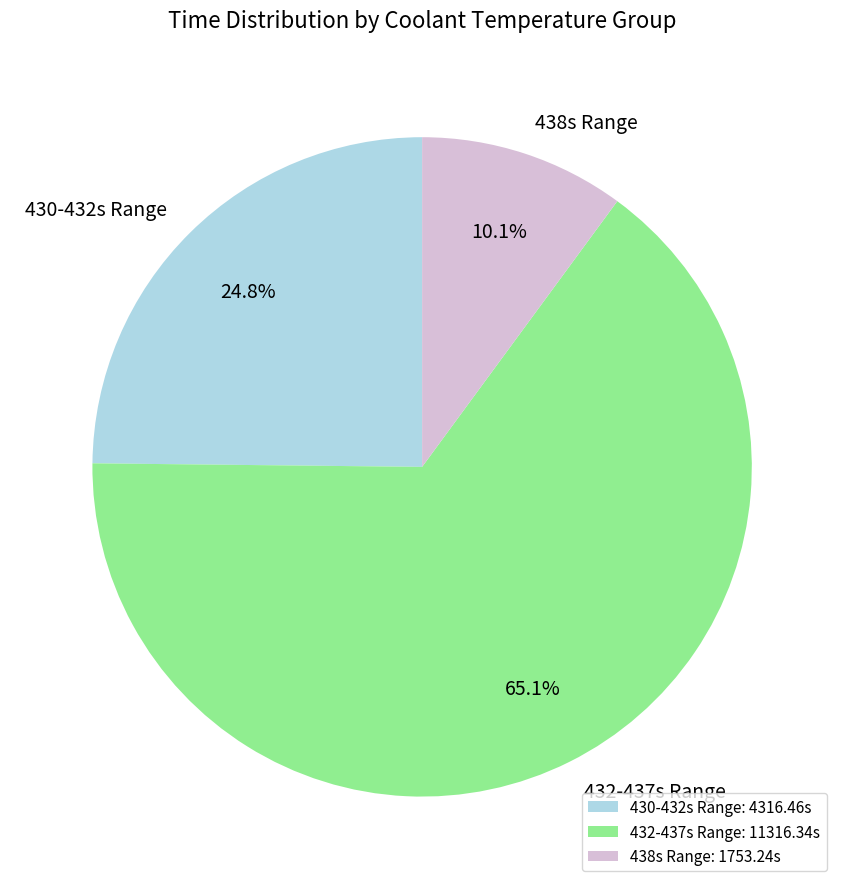

Do 438s Range and 430-432s Range together represent more than half of the pie?

No